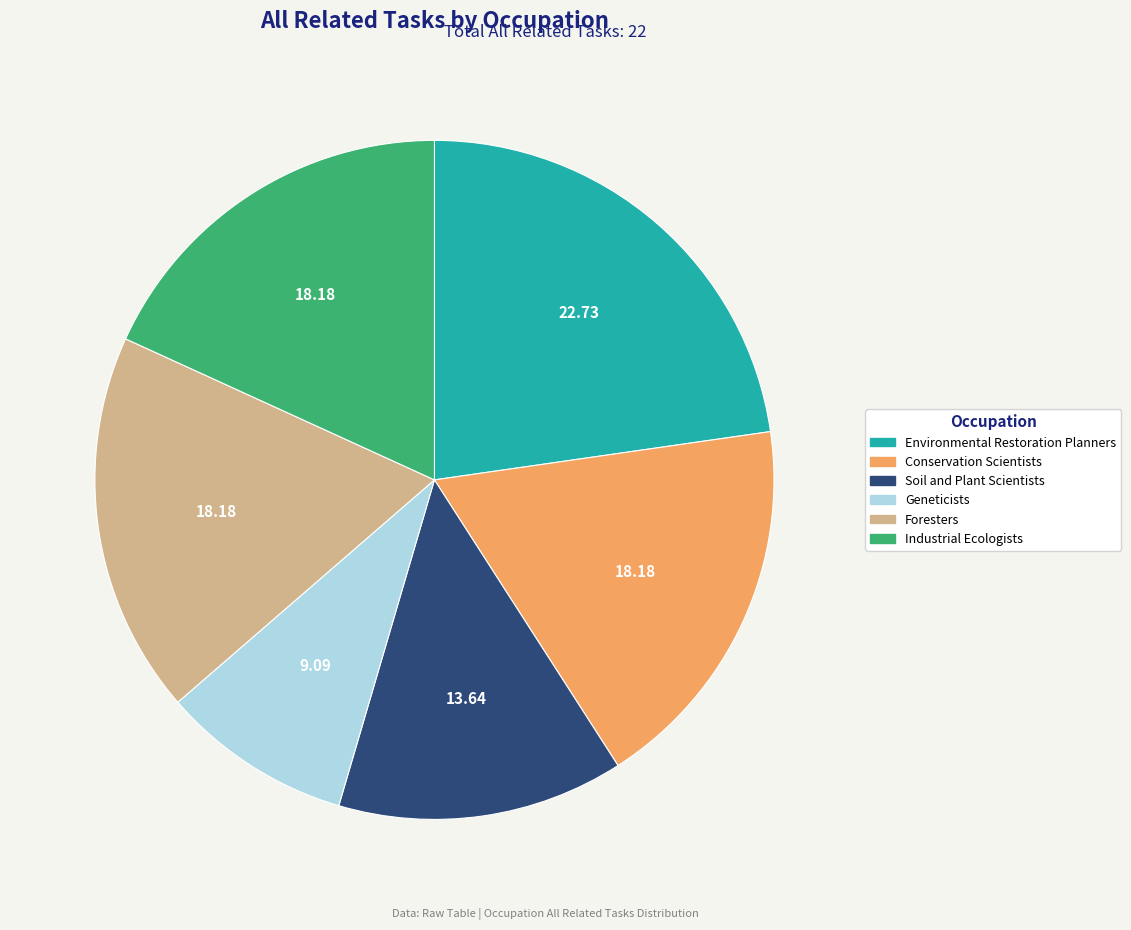

Approximately how many times larger is the value at Foresters compared to Industrial Ecologists?

1.0